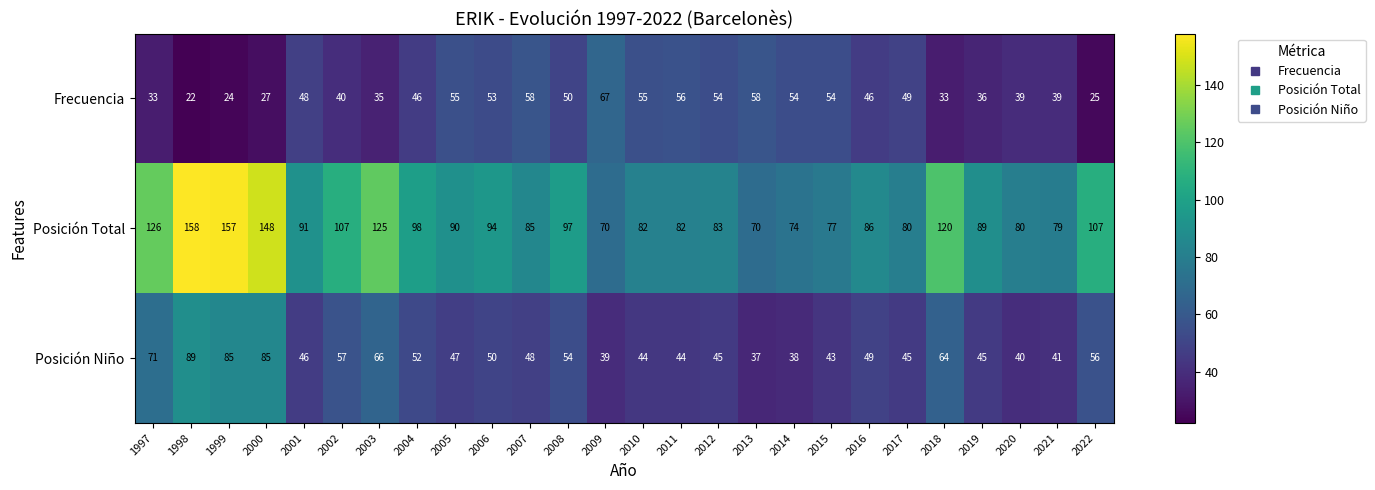

What is the maximum value for Frecuencia?

67